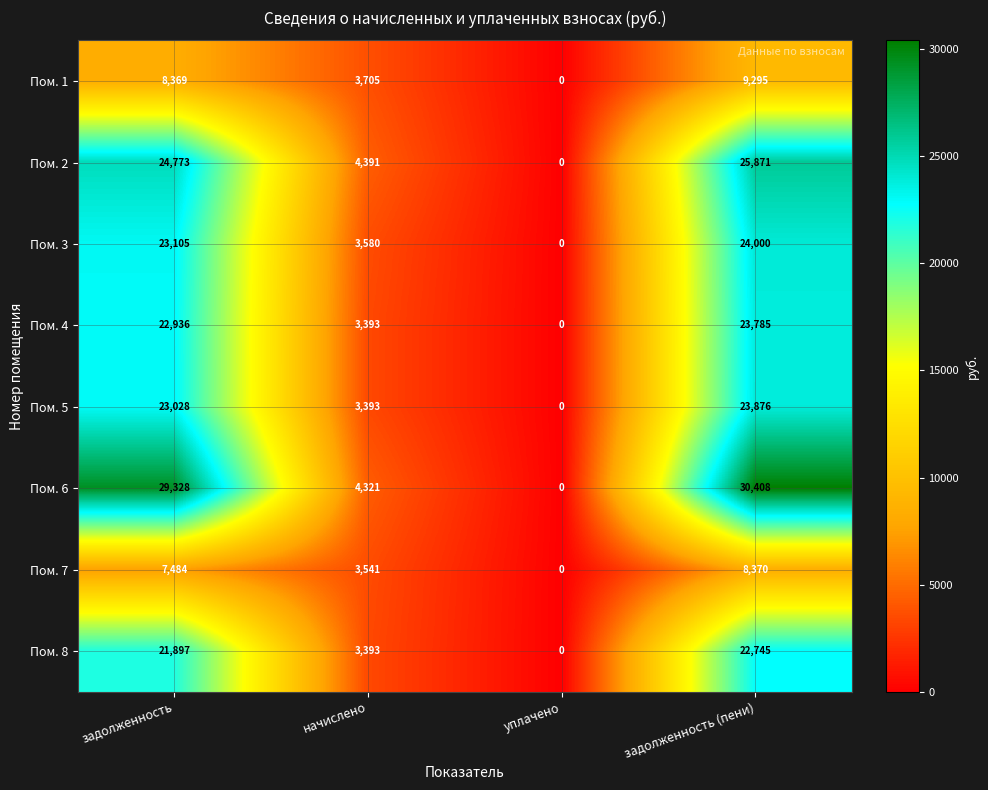

Which series has the largest range (max minus min)?

Пом. 6